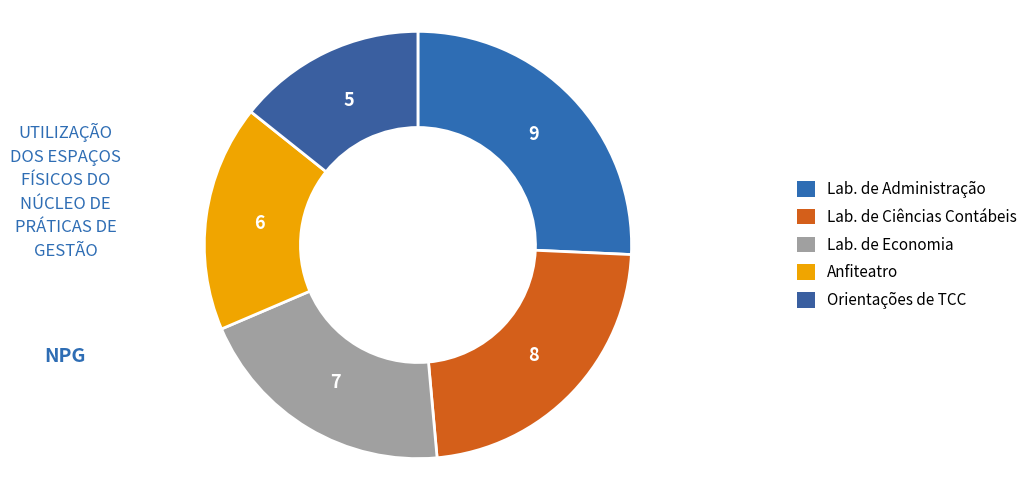

How many segments does this pie chart have?

5